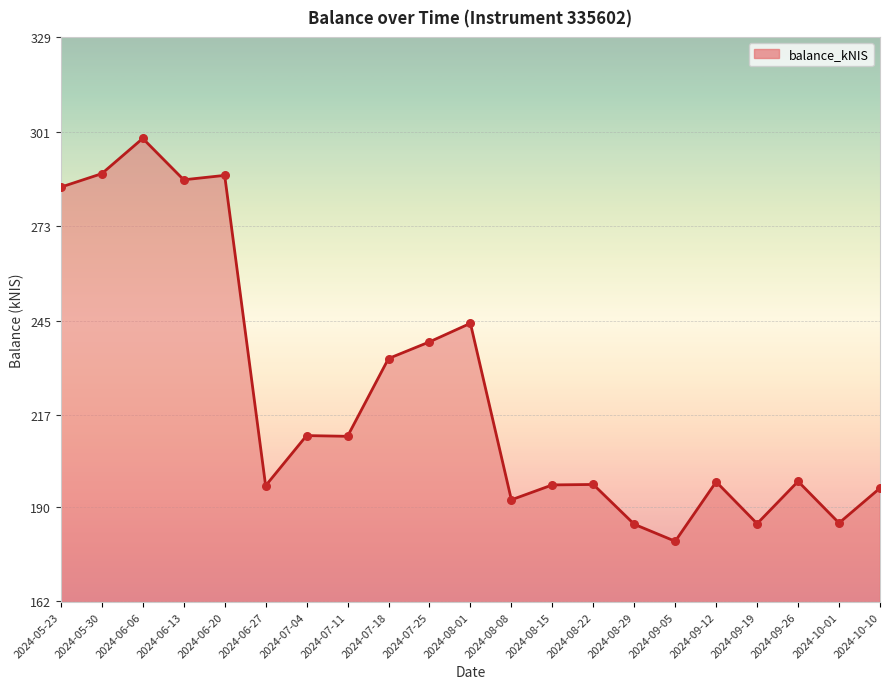

What is the change in value from 2024-09-12 to 2024-09-26?

+0.1